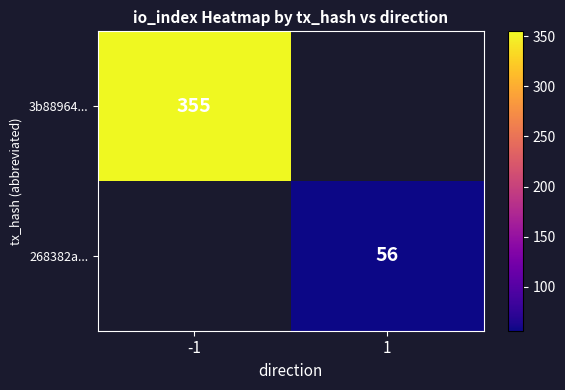

The value of 268382a... at 1 is 56. True or false?

True